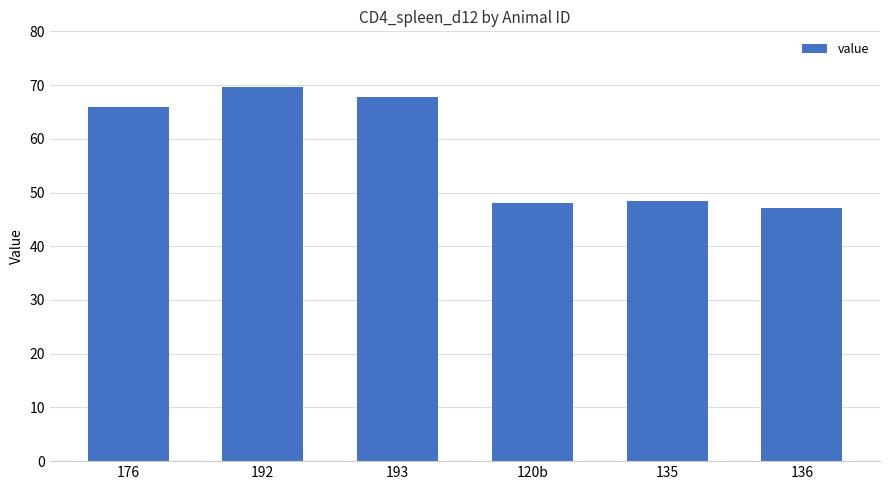

Reading left to right, transcribe all the data shown in this chart.

66.0	69.6	67.8	48.0	48.4	47.2